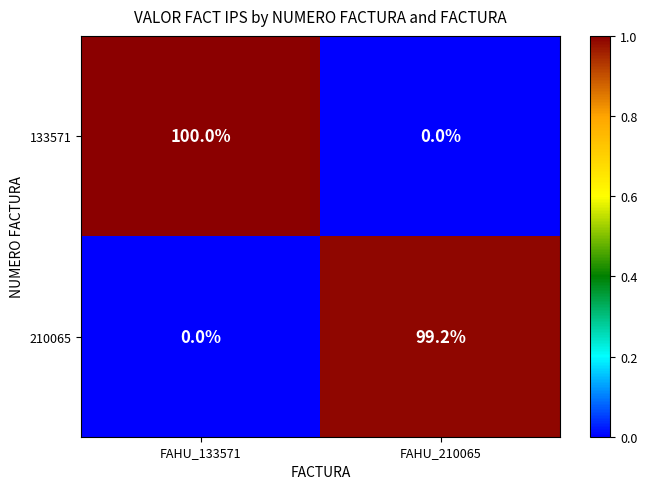

The value of 210065 at FAHU_210065 is 20.0. True or false?

False